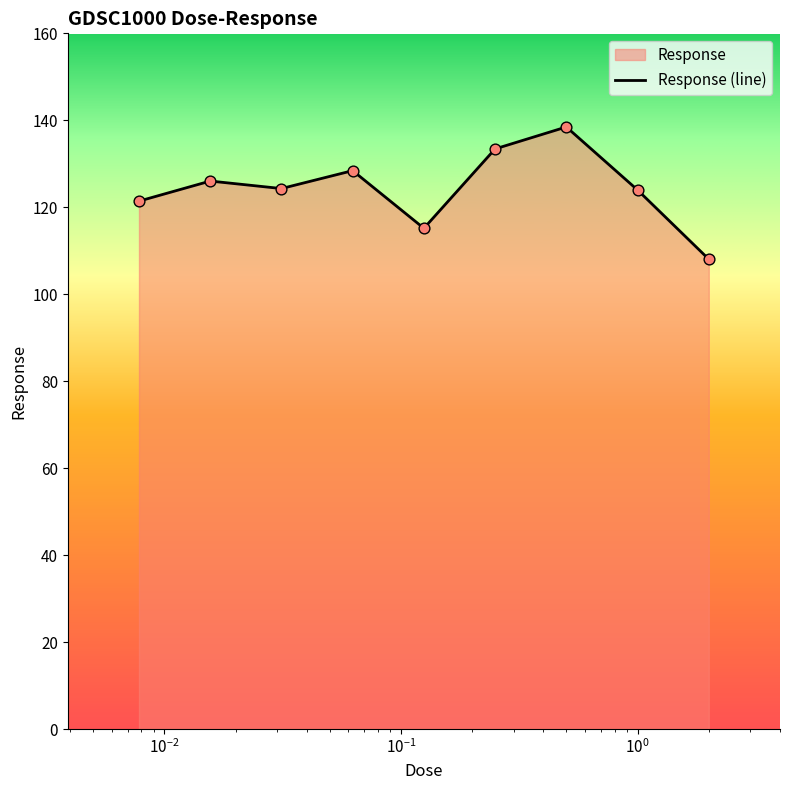

What is the minimum value shown in the chart?

108.1